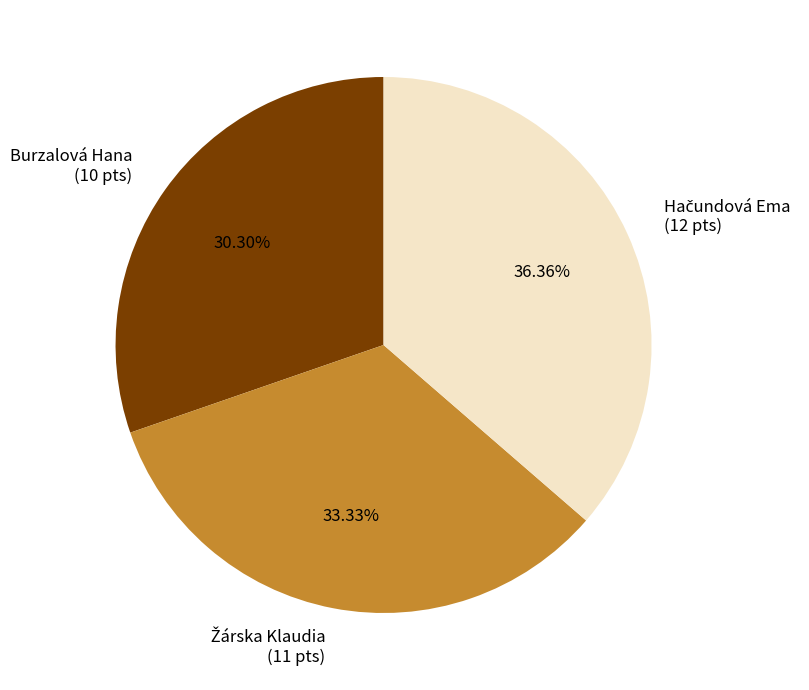

Is there any slice that represents more than half of the pie?

No